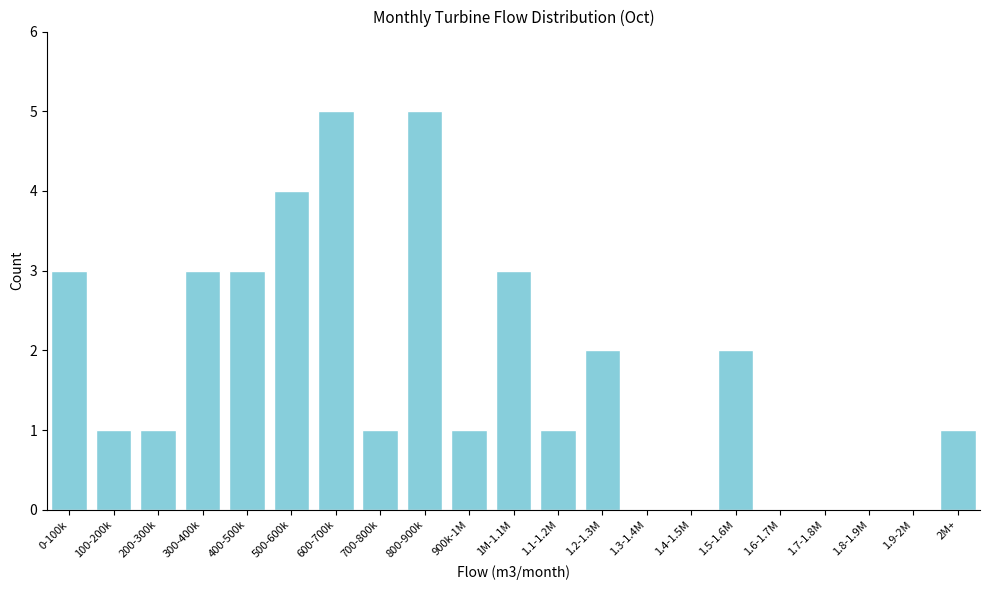

Reading right to left, extract all data points from this chart.

2M+=1	1.9-2M=0	1.8-1.9M=0	1.7-1.8M=0	1.6-1.7M=0	1.5-1.6M=2	1.4-1.5M=0	1.3-1.4M=0	1.2-1.3M=2	1.1-1.2M=1	1M-1.1M=3	900k-1M=1	800-900k=5	700-800k=1	600-700k=5	500-600k=4	400-500k=3	300-400k=3	200-300k=1	100-200k=1	0-100k=3